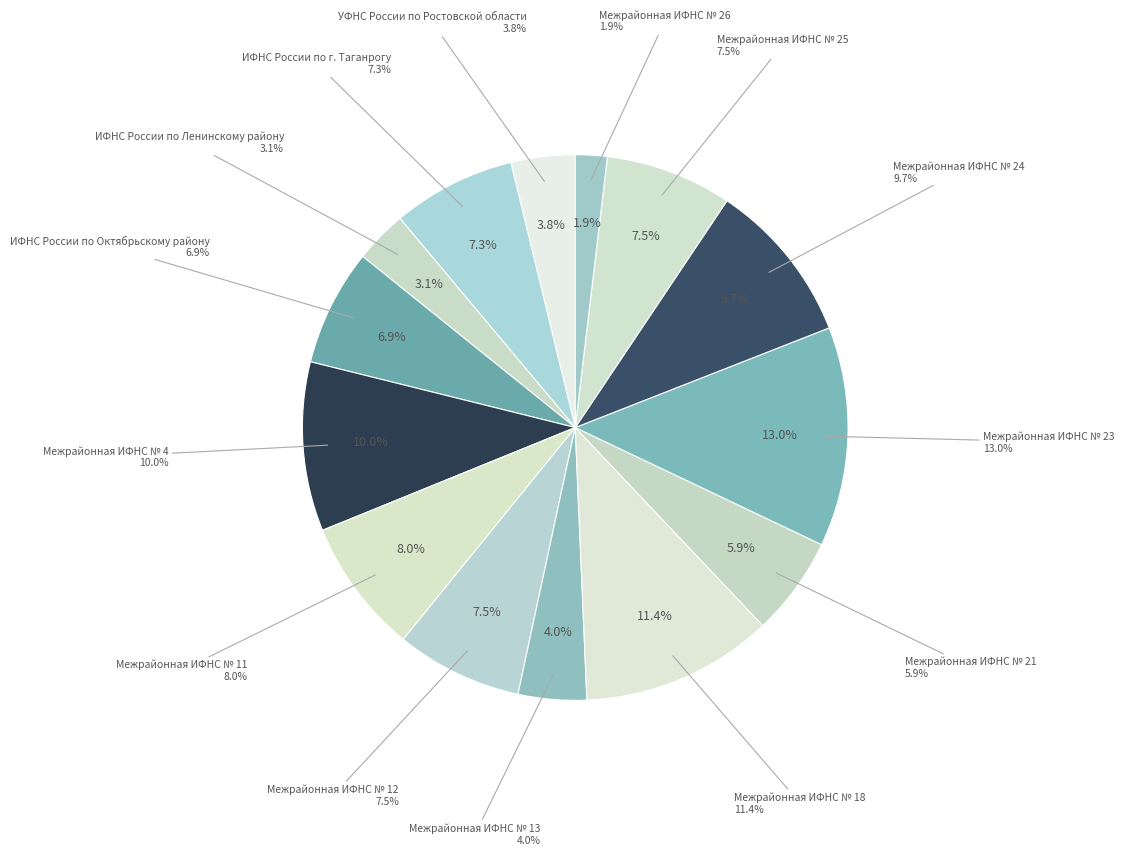

To the nearest percent, what is the average slice percentage?

7%